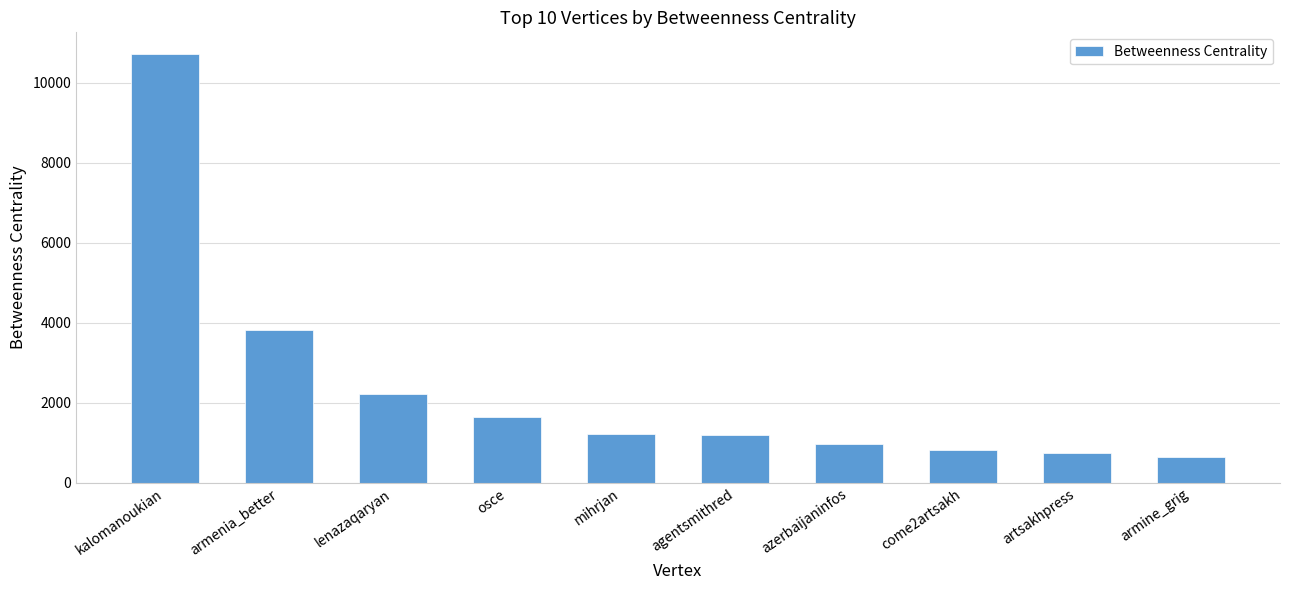

Is it true that the value at azerbaijaninfos is 491.5?

False